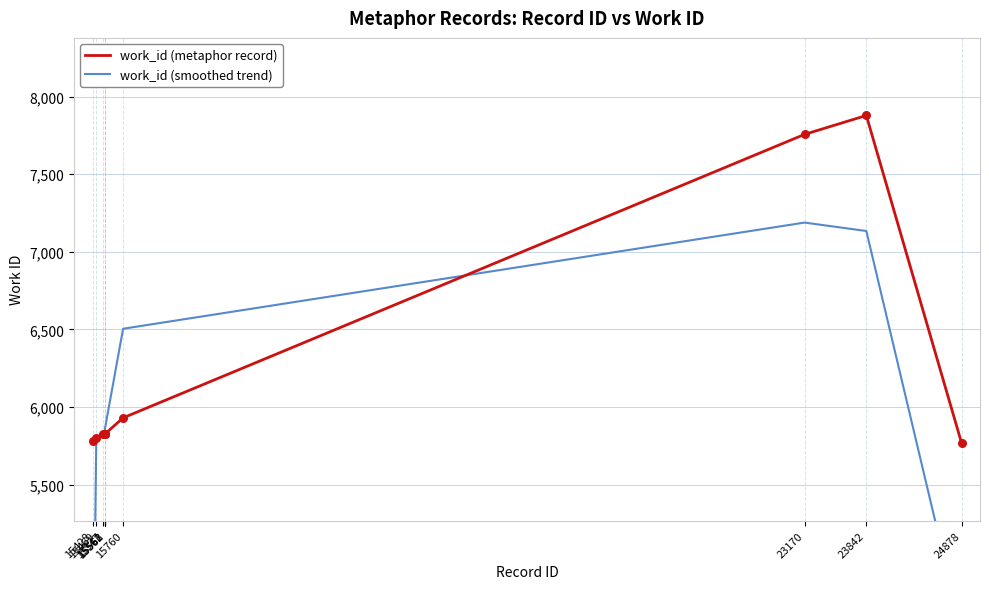

At how many categories does at least one series exceed 4313?

10